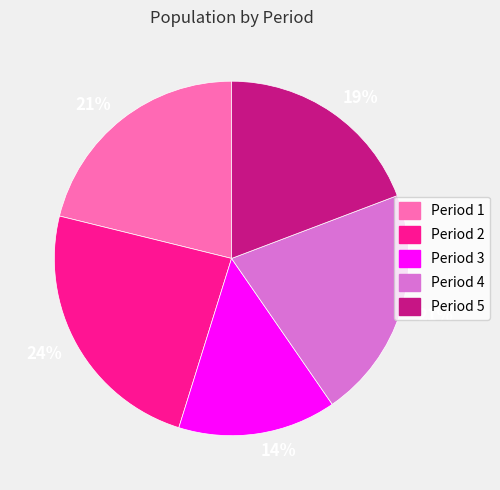

Count the number of slices in the pie.

5